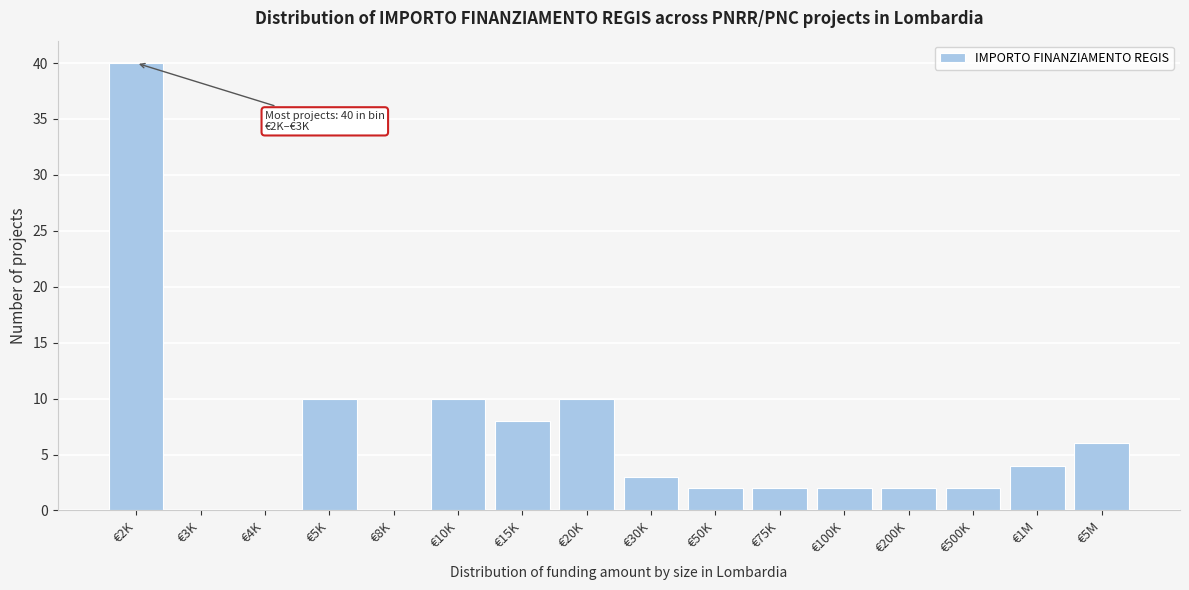

Reading right to left, transcribe all the data shown in this chart.

€5M=6	€1M=4	€500K=2	€200K=2	€100K=2	€75K=2	€50K=2	€30K=3	€20K=10	€15K=8	€10K=10	€8K=0	€5K=10	€4K=0	€3K=0	€2K=40